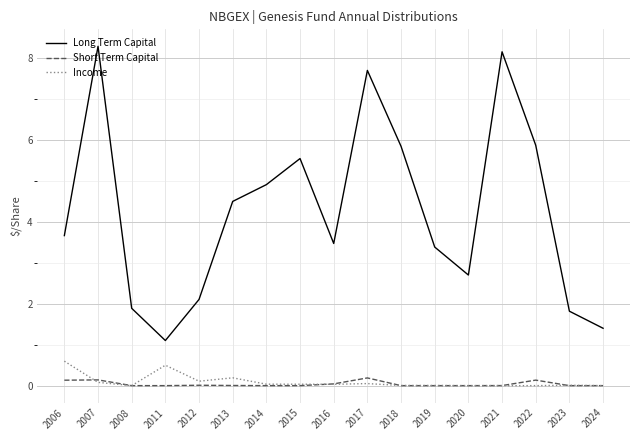

Which category has the lowest value in the Long Term Capital series?

2011